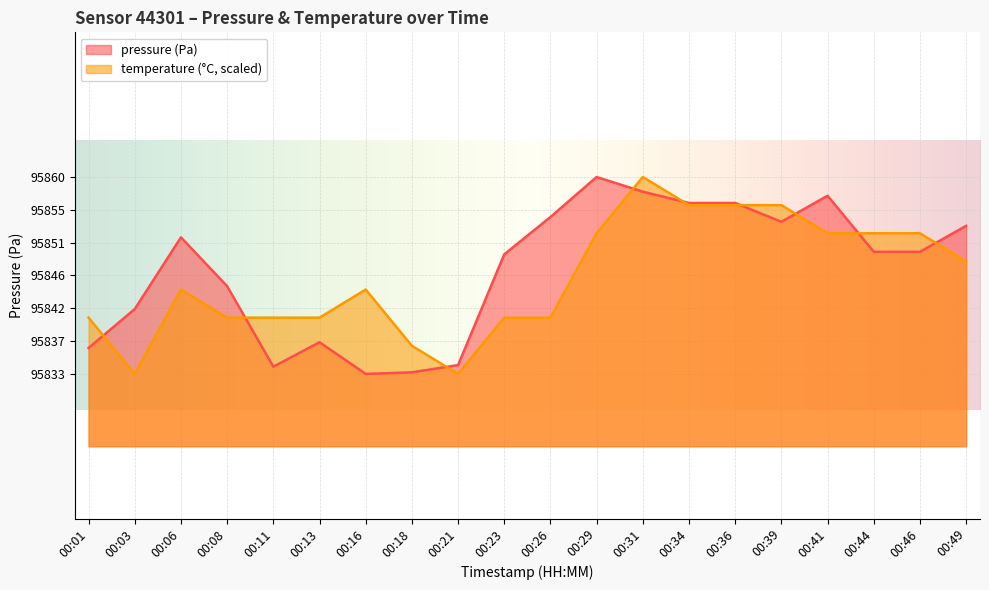

Read the temperature value at 00:16.

95844.4